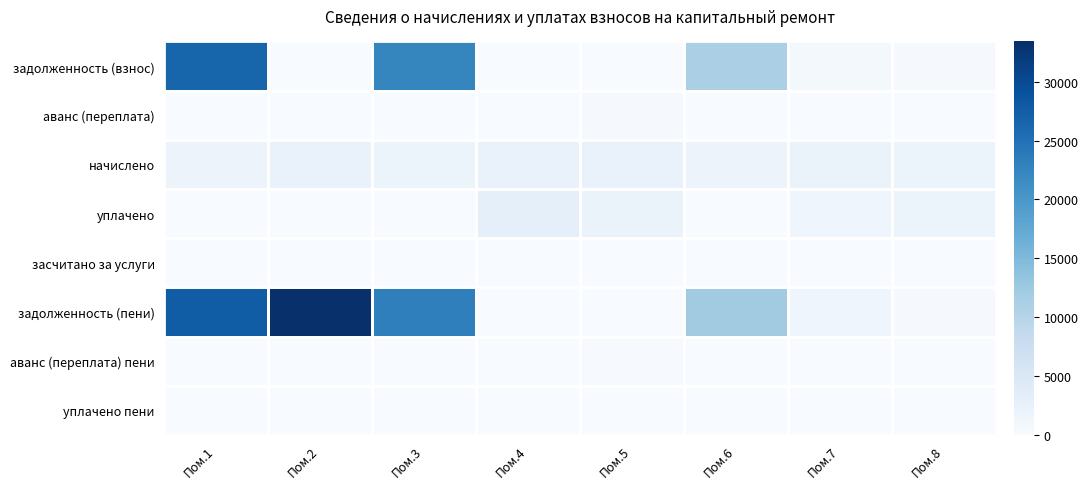

At Пом.3, list the series in order from largest to smallest.

задолженность (пени), задолженность (взнос), начислено, аванс (переплата), уплачено, засчитано за услуги, аванс (переплата) пени, уплачено пени